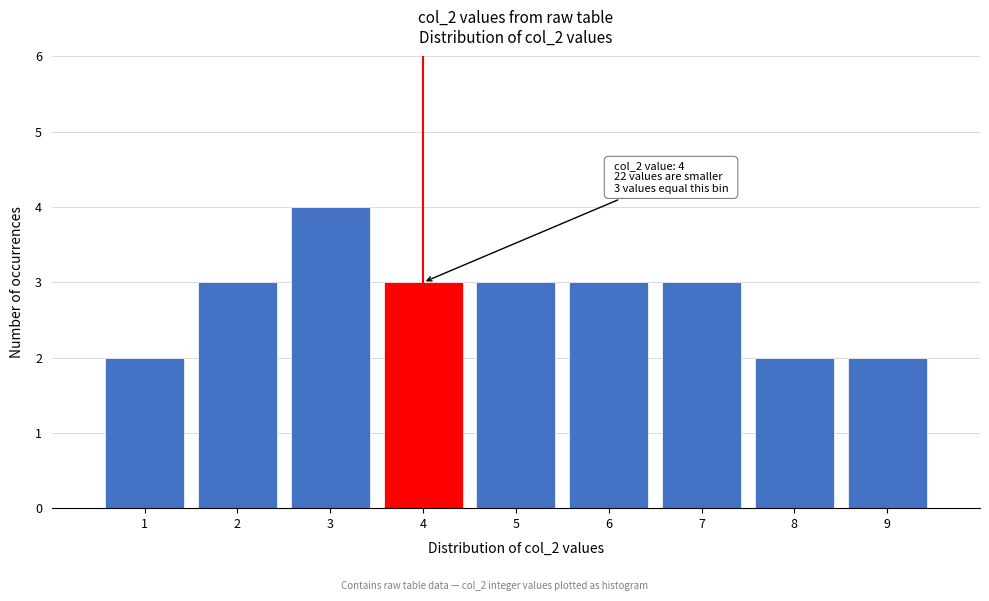

Which range on the x-axis has the tallest bar?

2.5 to 3.5